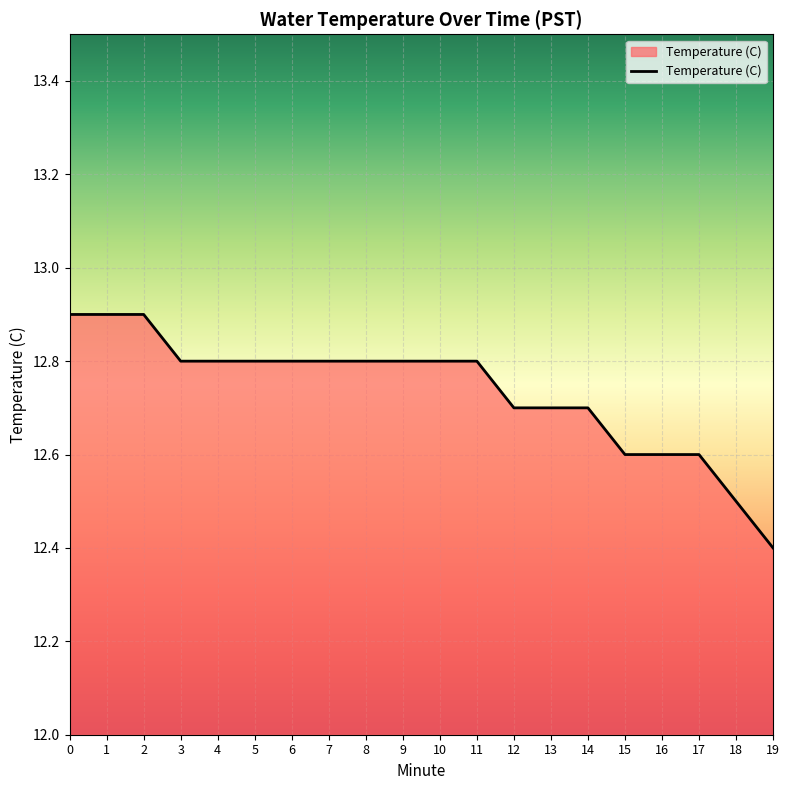

Which has a higher value, 6 or 17?

6